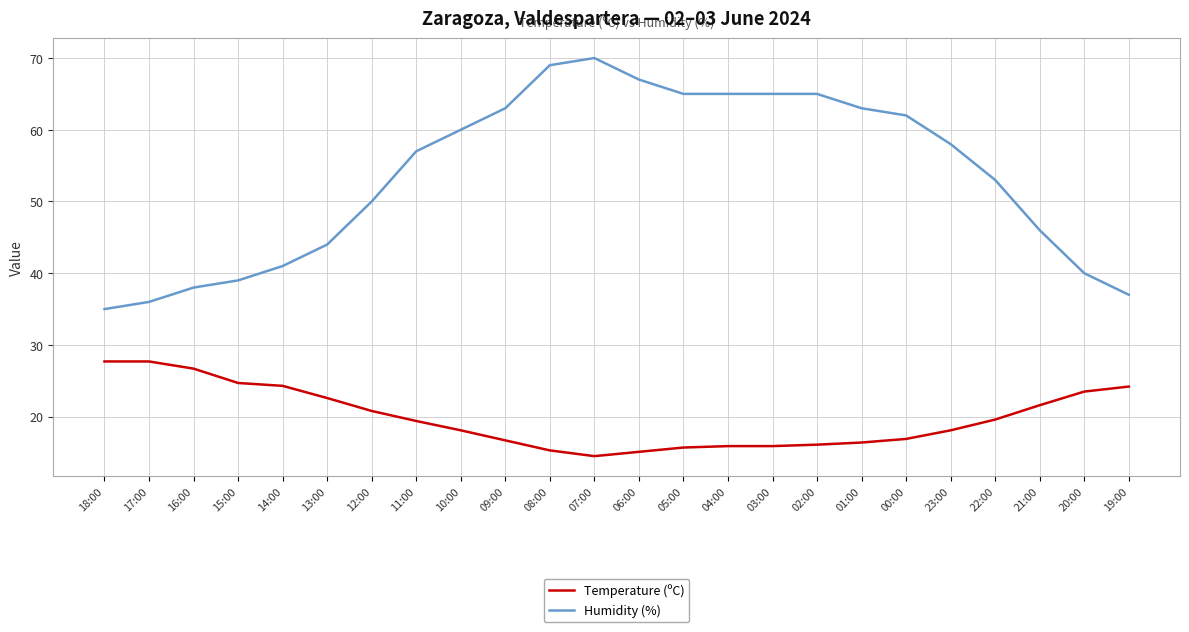

What is the total value across all series at 21:00?

67.6